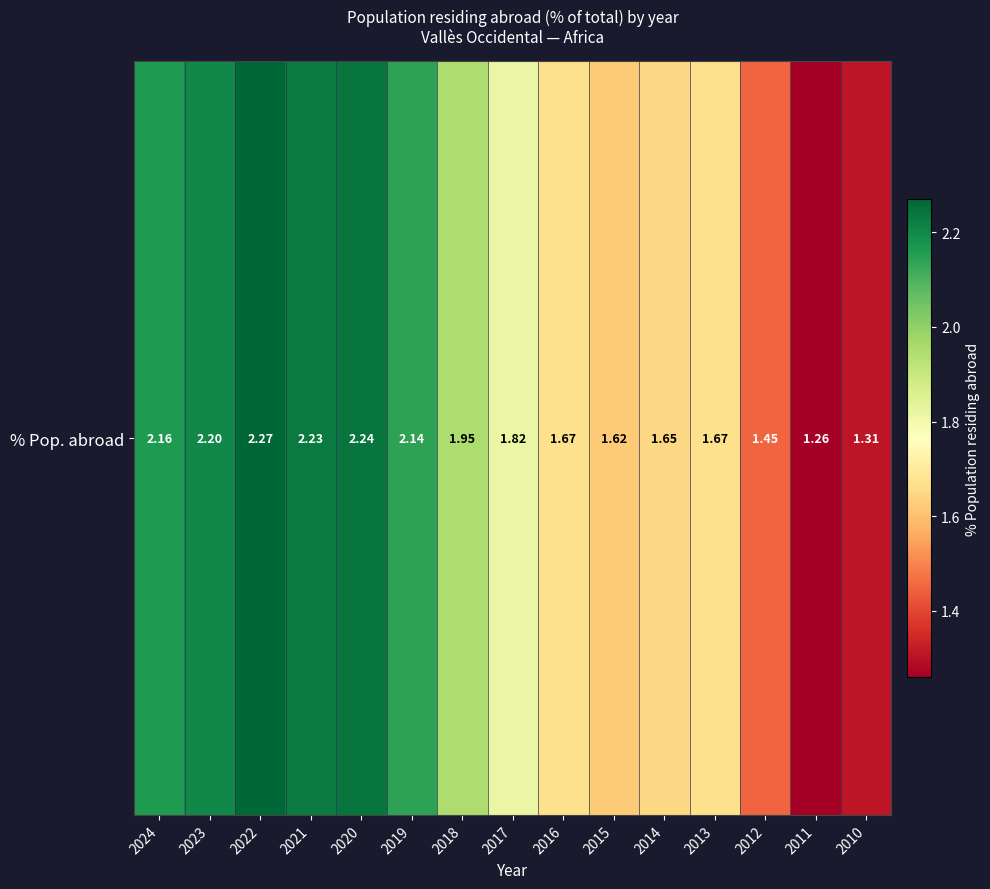

What is the greatest value displayed?

2.3